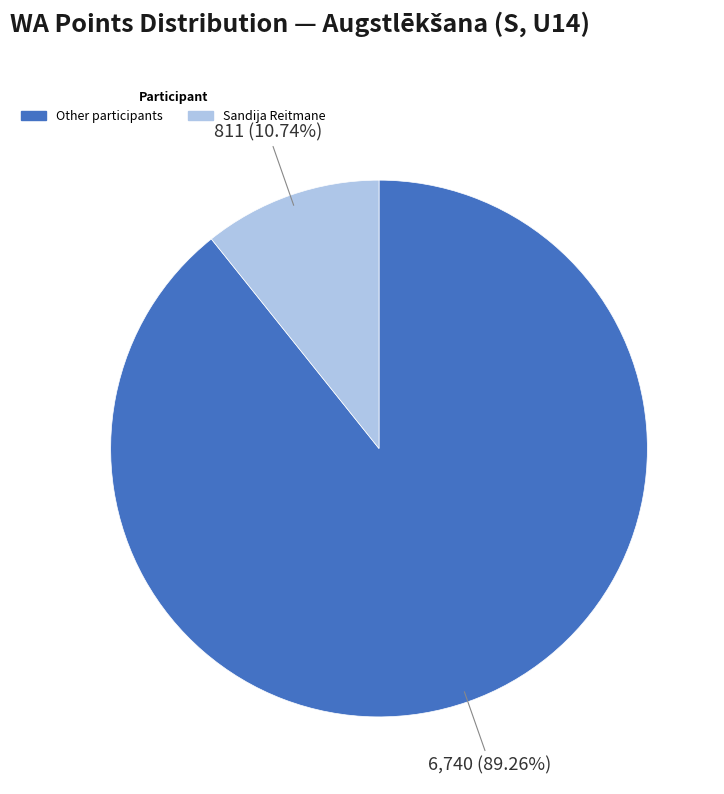

Does any single category account for the majority?

Yes